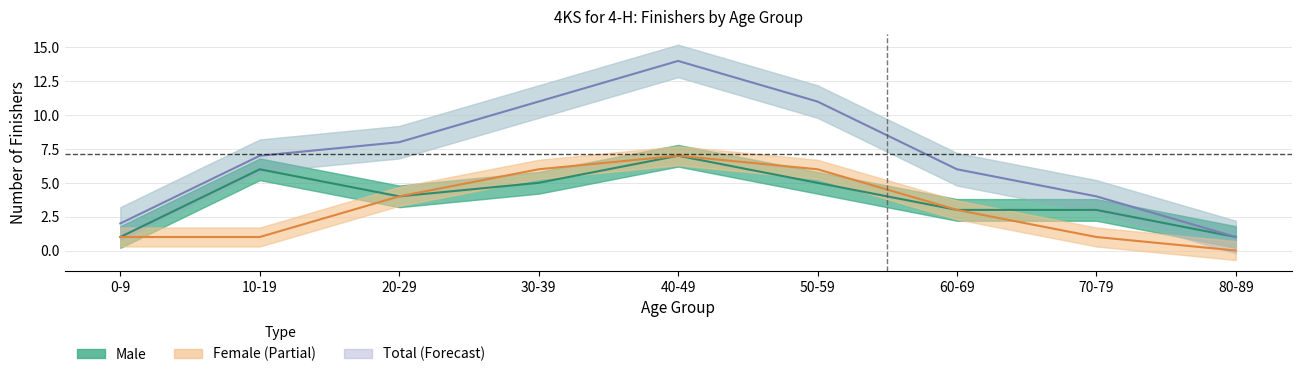

Which series has the widest spread of values?

Total